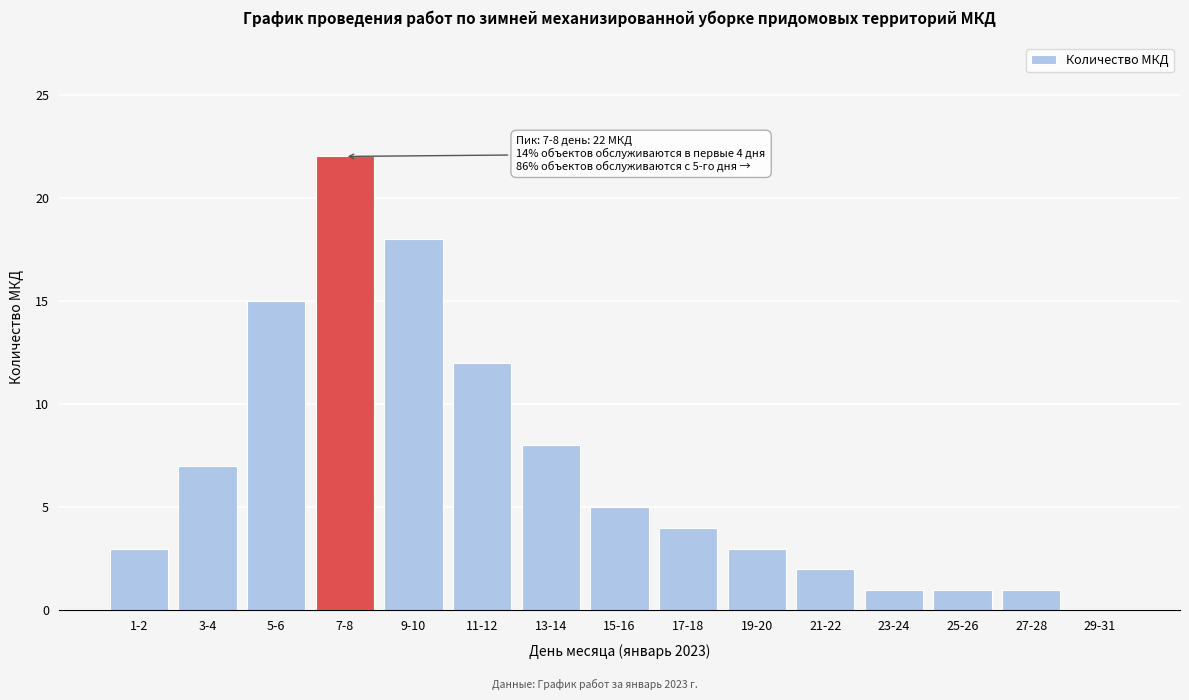

Reading left to right, transcribe all the data shown in this chart.

1-2=3	3-4=7	5-6=15	7-8=22	9-10=18	11-12=12	13-14=8	15-16=5	17-18=4	19-20=3	21-22=2	23-24=1	25-26=1	27-28=1	29-31=0